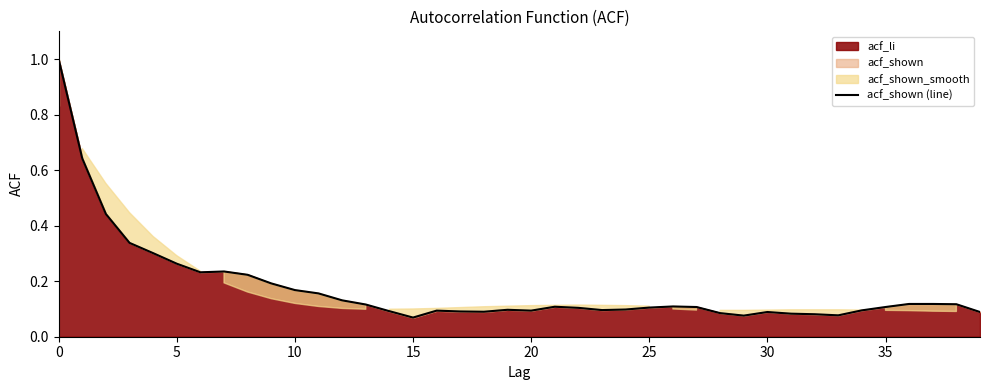

Which has a higher value, 13 or 30?

13